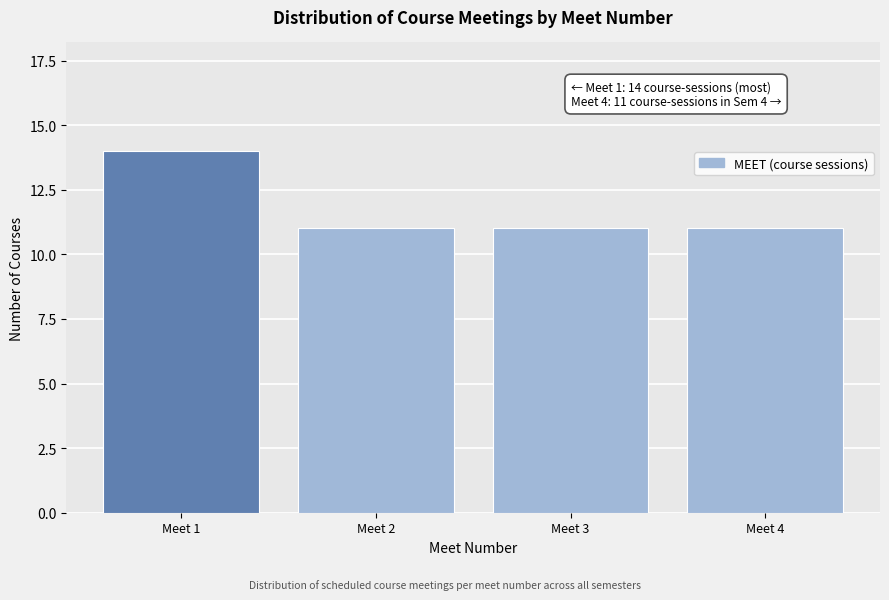

Reading left to right, list all the values displayed in this chart.

14	11	11	11